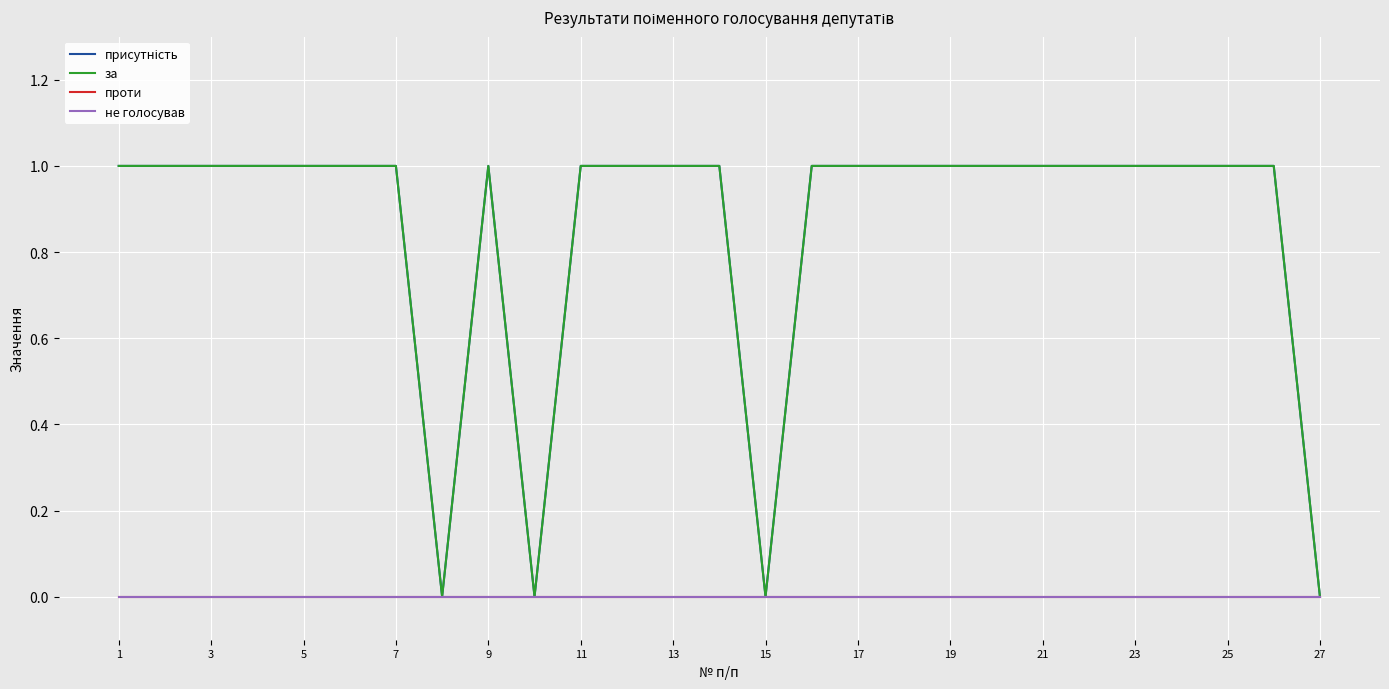

Does the chart display data point markers on the line(s)?

No